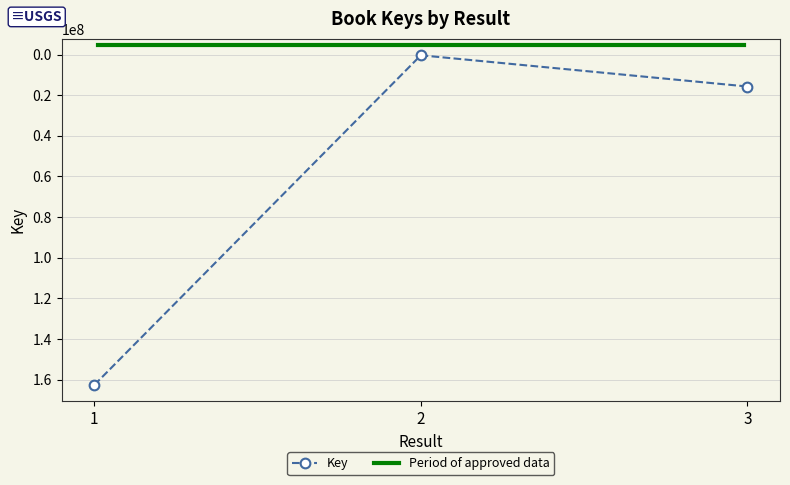

Reading left to right, what are all the values shown in this chart?

162678634	336416	15705954